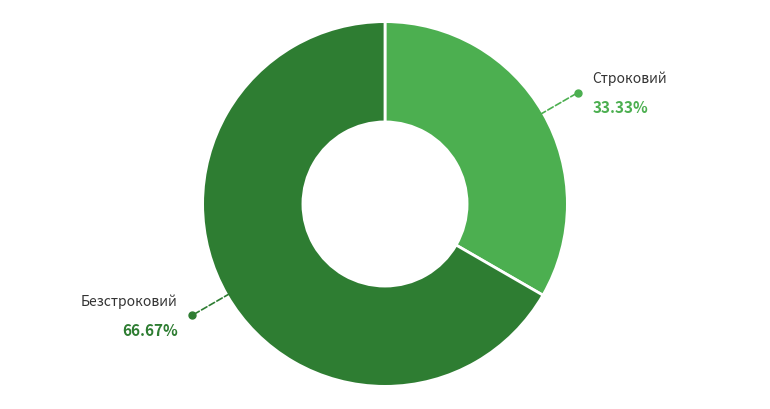

Does any single category account for the majority?

Yes